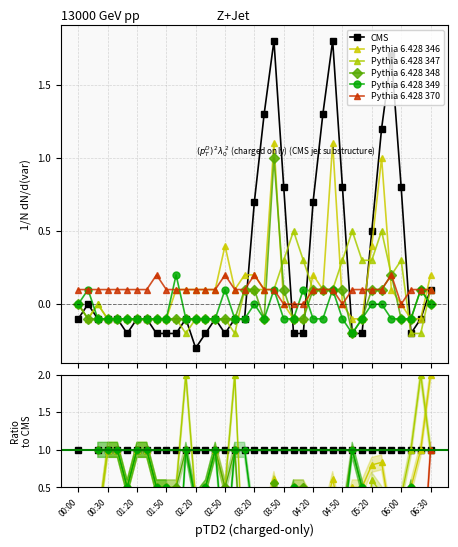

How many interior local valleys does the Pythia 6.428 349 series have?

10